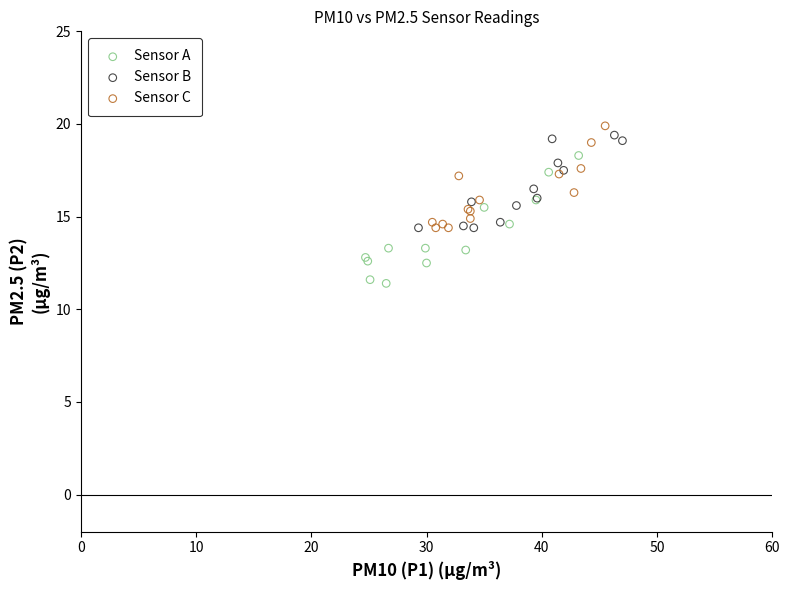

Which series has the widest spread of Y values?

Sensor A